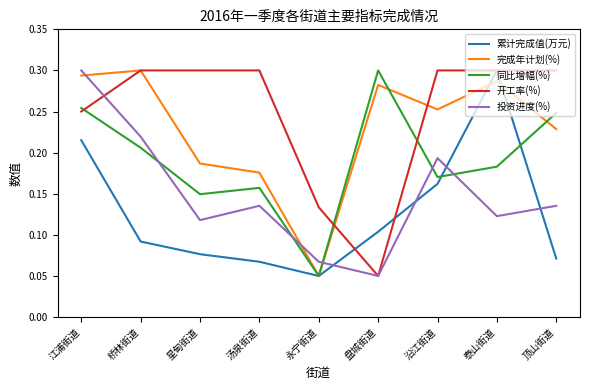

Which series ends up on top after the final intersection of 完成年计划(%) and 累计完成值(万元)?

完成年计划(%)